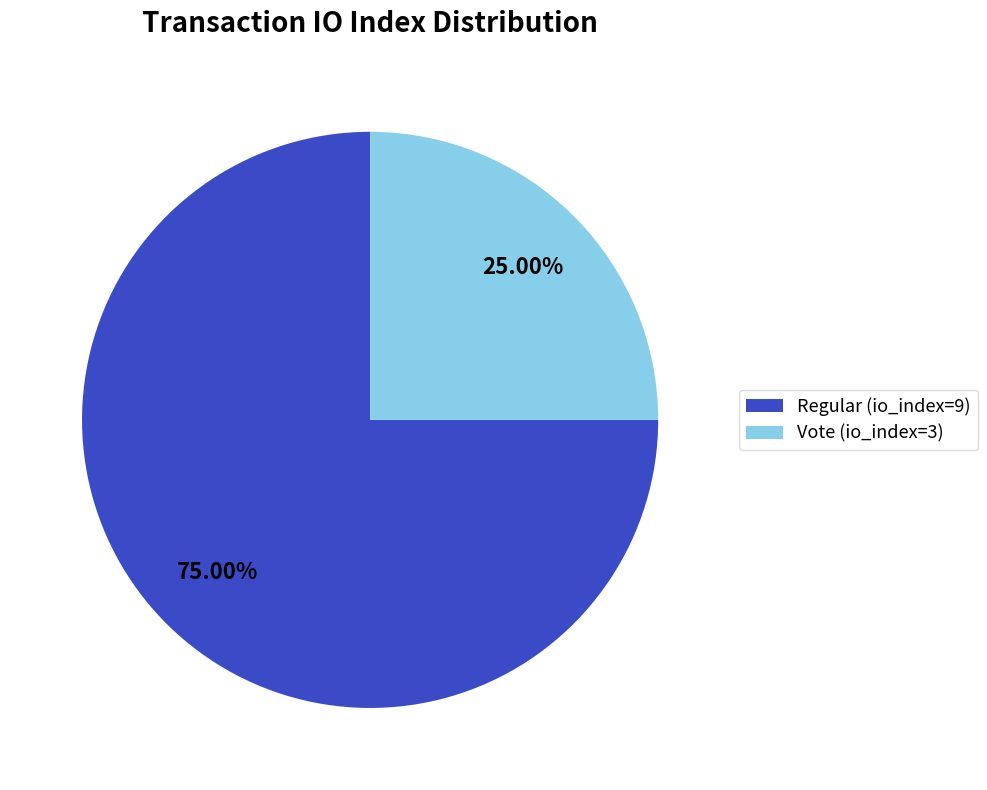

To the nearest percent, what is the difference between the Regular (io_index=9) and Vote (io_index=3) slice percentages?

50%